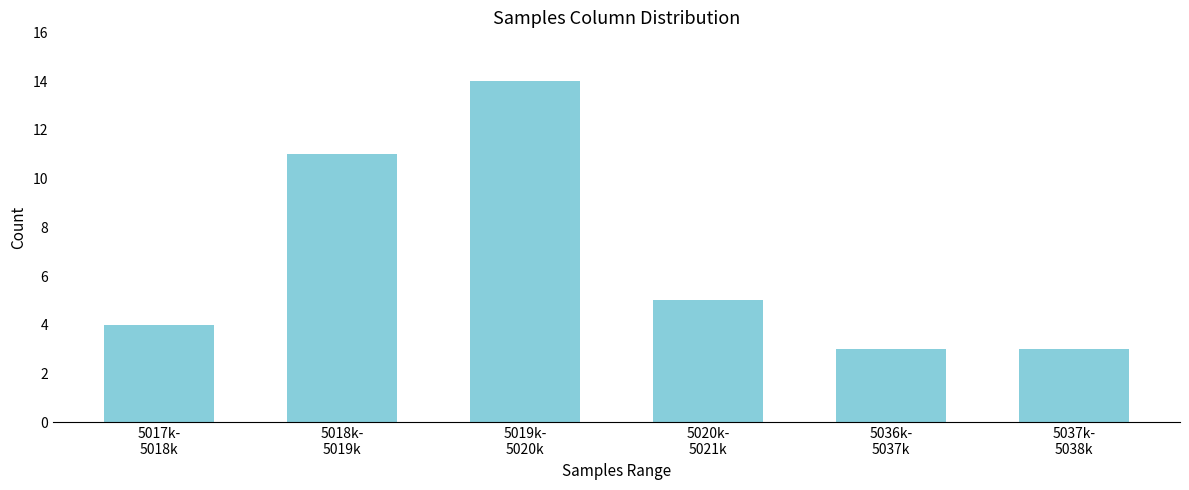

Reading right to left, extract all data points from this chart.

3	3	5	14	11	4